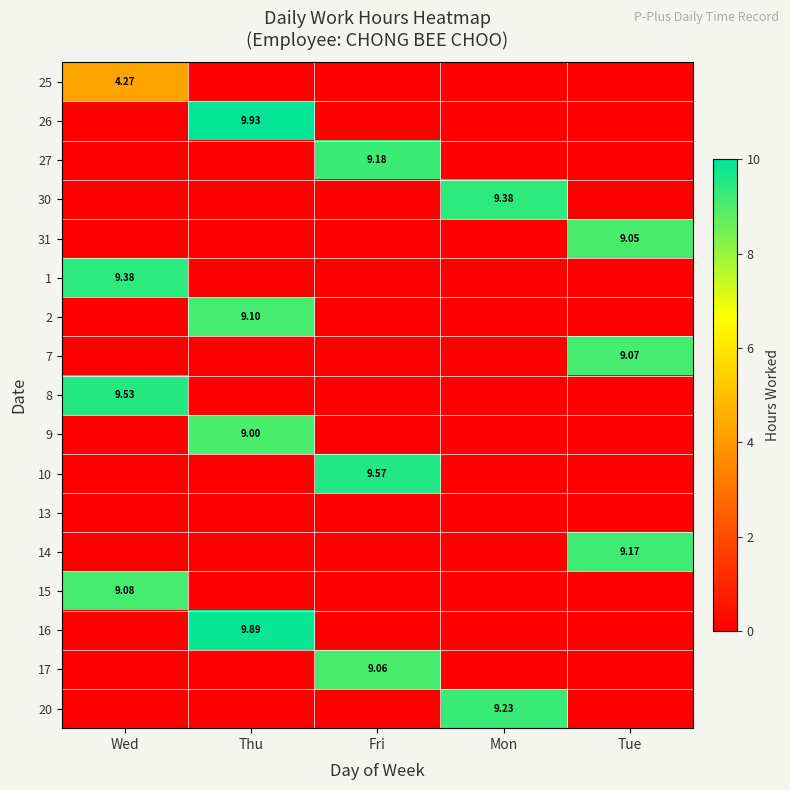

At which category is the sum across all series the highest?

Thu